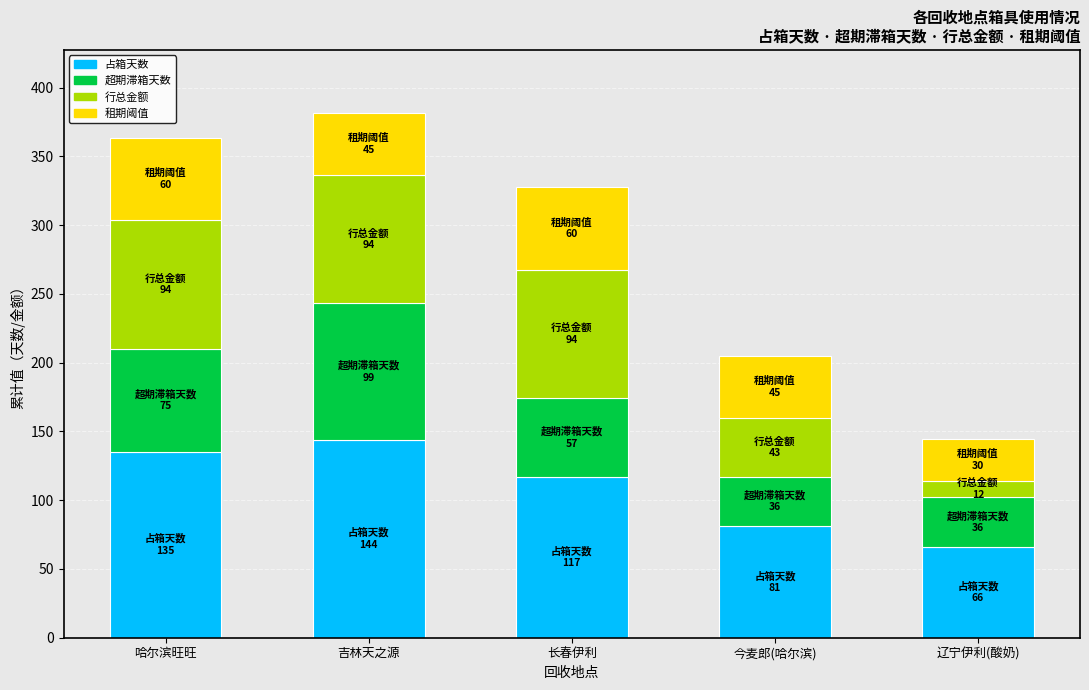

What value does the 占箱天数 series have at 长春伊利?

117.0